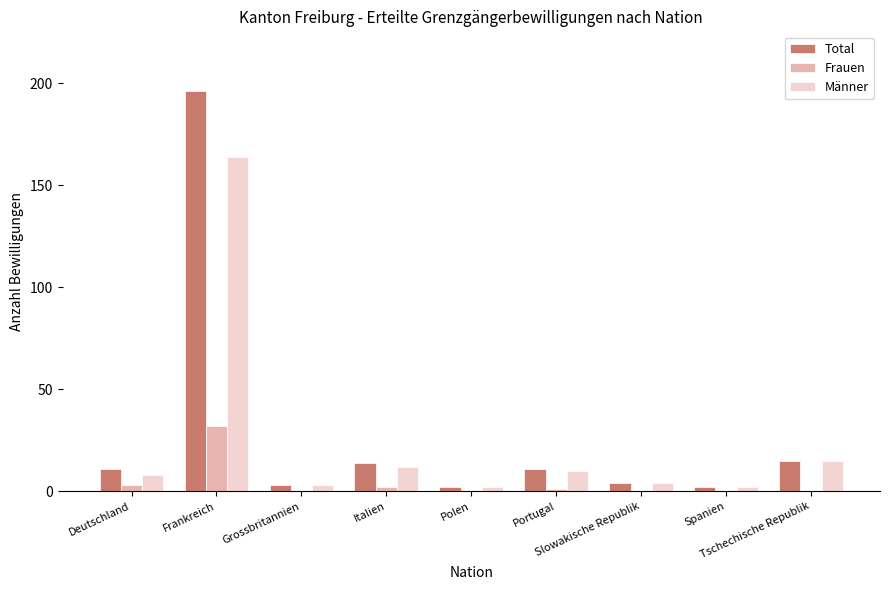

How many distinct data groups are displayed?

3